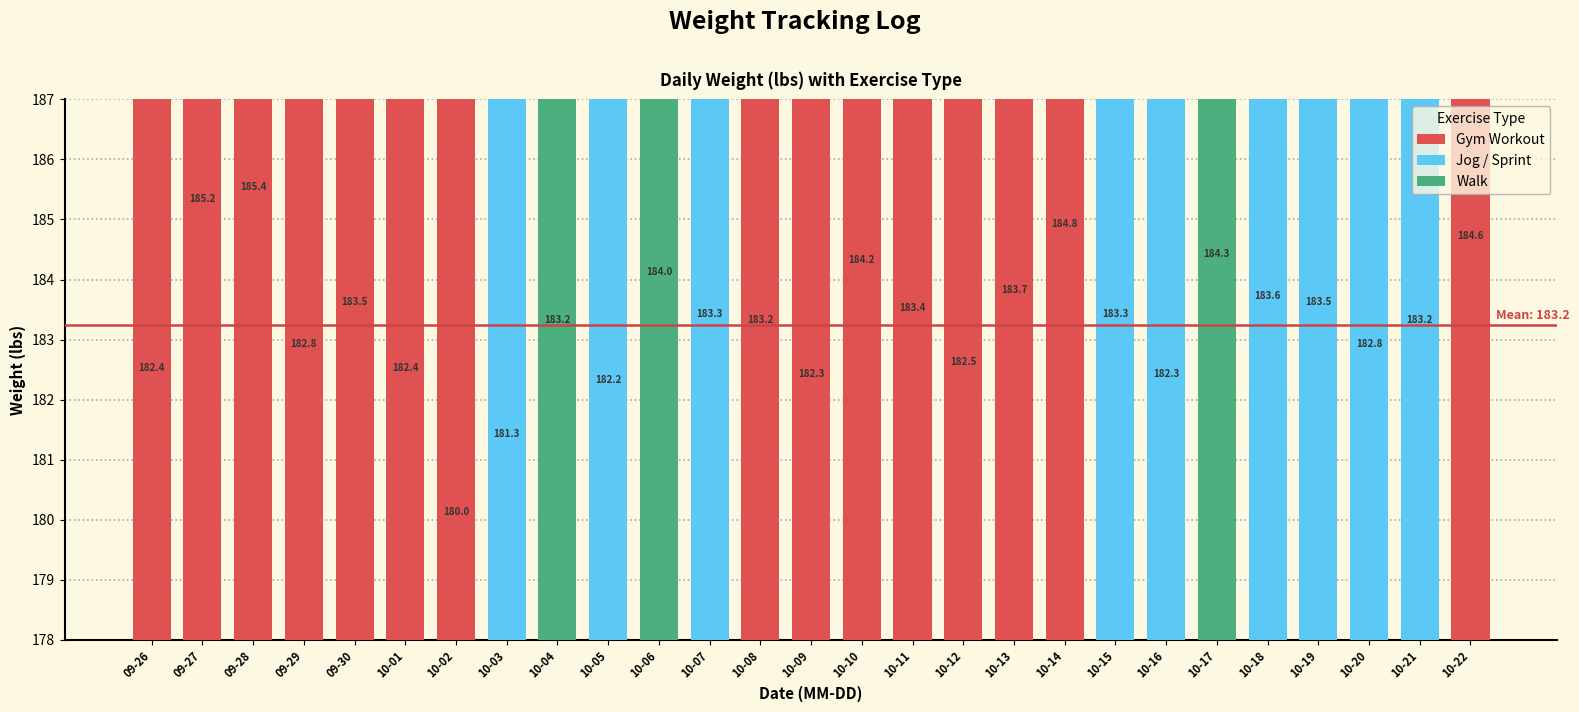

What is the ratio of the value at 2020-10-15 to the value at 2020-10-02?

1.0